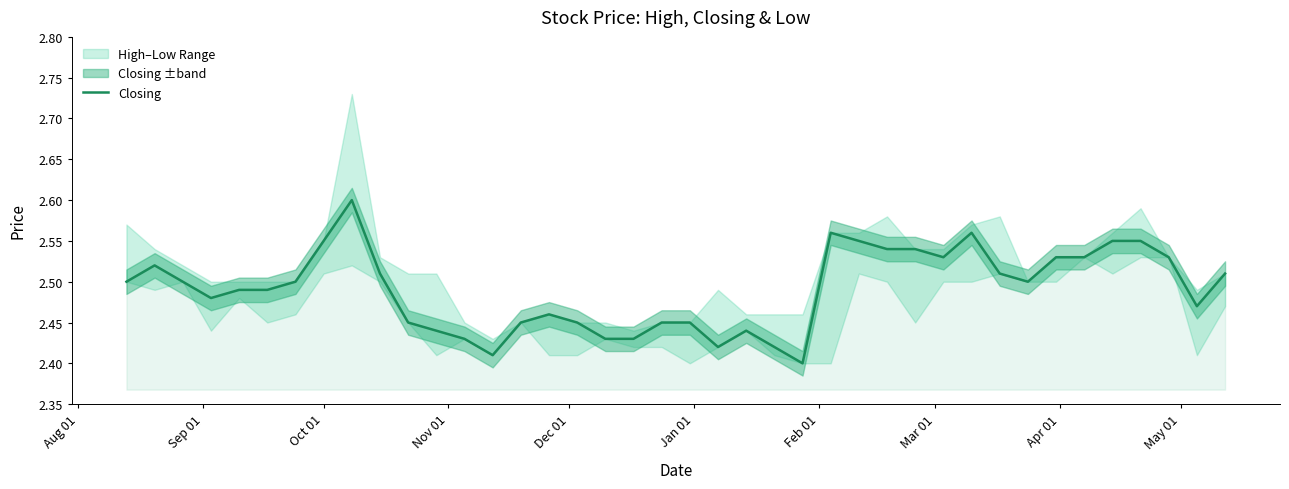

Reading left to right, list all the values displayed in this chart.

2.5	2.5	2.5	2.5	2.5	2.5	2.5	2.5	2.6	2.5	2.5	2.4	2.4	2.4	2.5	2.5	2.5	2.4	2.4	2.5	2.5	2.4	2.4	2.4	2.4	2.6	2.5	2.5	2.5	2.5	2.6	2.5	2.5	2.5	2.5	2.5	2.5	2.5	2.5	2.5